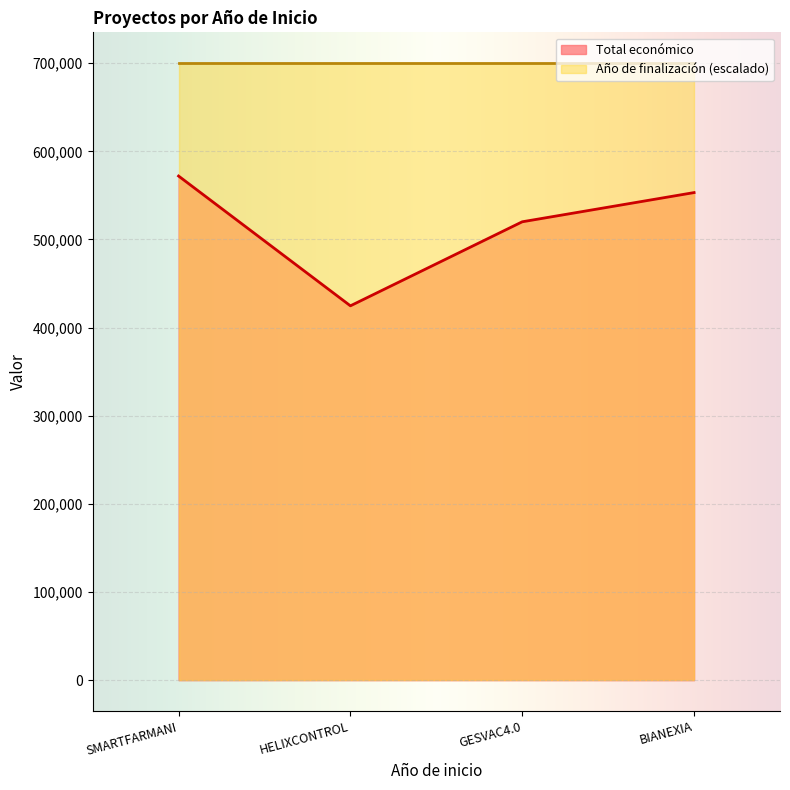

What is the ratio of the value at GESVAC4.0 to the value at HELIXCONTROL?

1.2